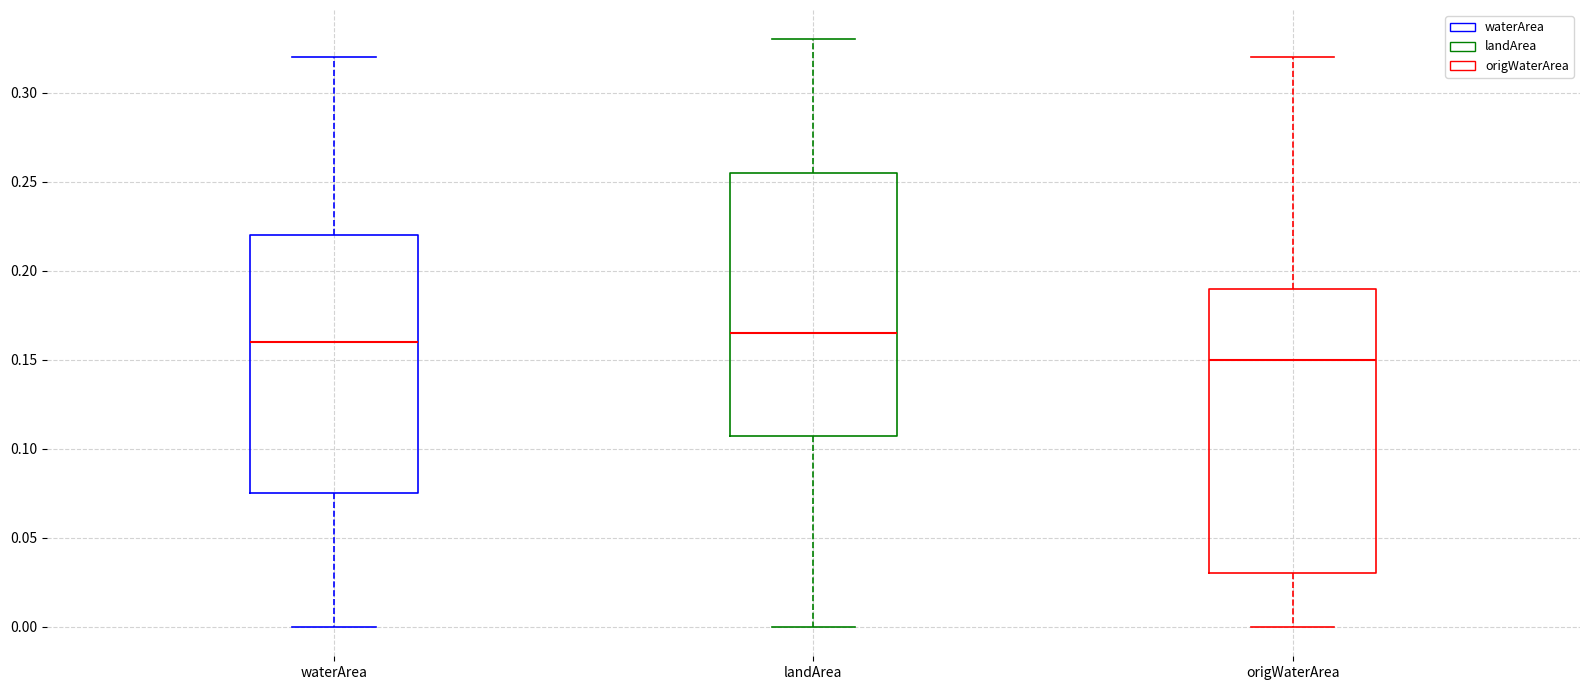

Reading left to right, read every box against the y-axis: the position of its median line, the range the box covers, and the ends of its whiskers. The values are not printed on the chart, so give them approximately, as read against the axis.

waterArea: median 0.160, box 0.075 to 0.220, whiskers 0.000 to 0.320
landArea: median 0.165, box 0.110 to 0.255, whiskers 0.000 to 0.330
origWaterArea: median 0.150, box 0.030 to 0.190, whiskers 0.000 to 0.320